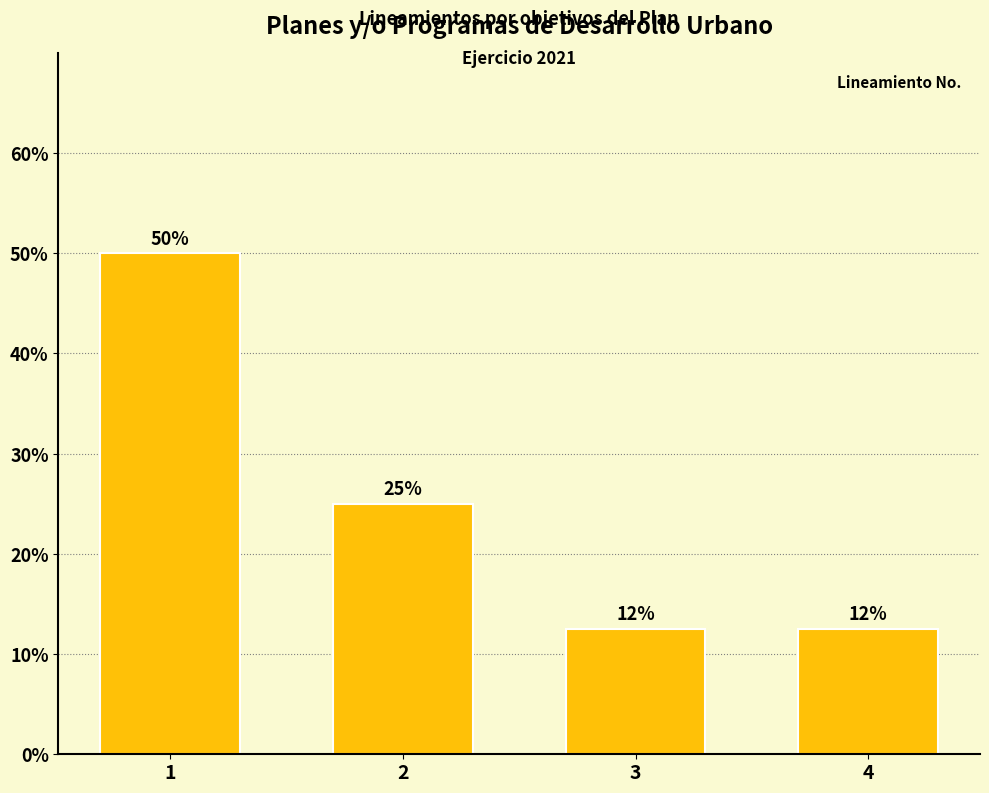

What is the approximate value at 3?

12.5